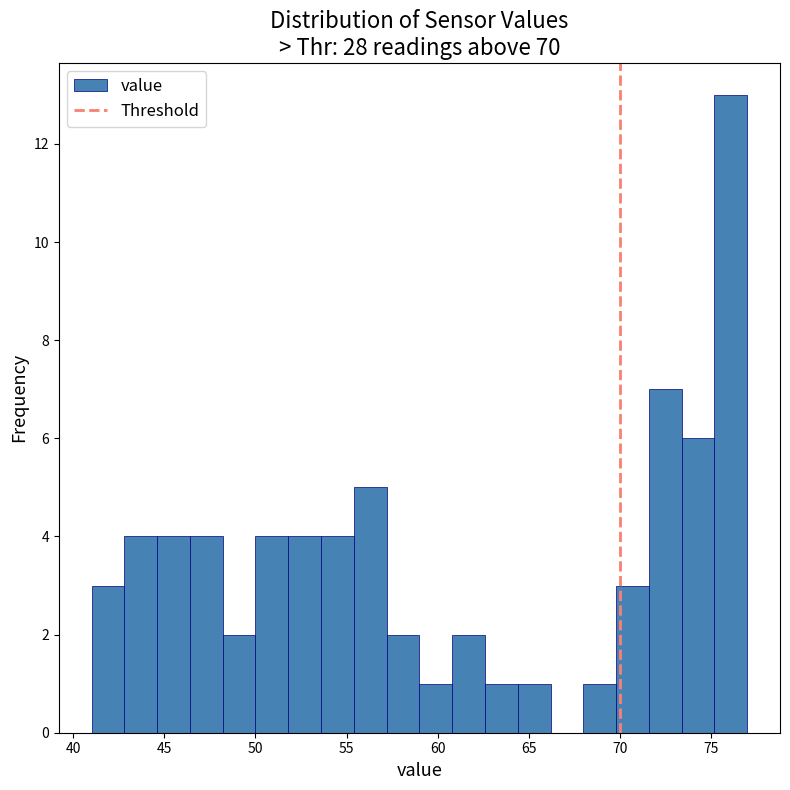

Around what value on the x-axis is the tallest bar? Give the approximate position of its centre, as read against the axis.

76.0